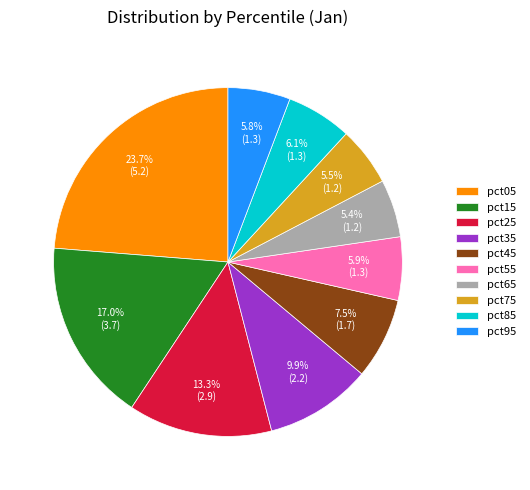

To the nearest percent, what percentage of the pie is pct15?

17%